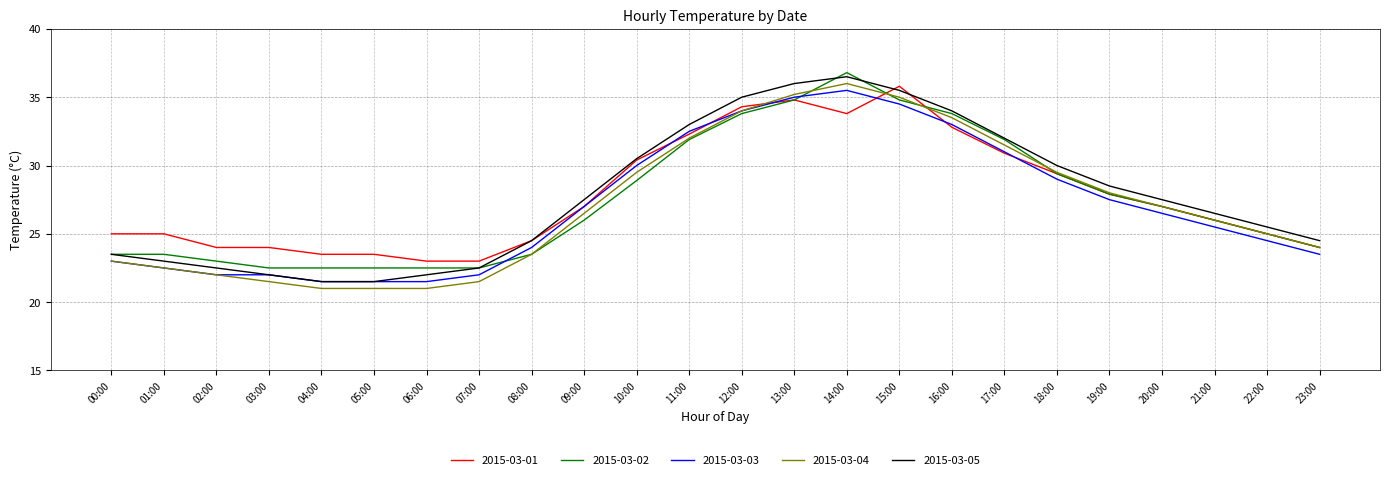

What position from the left is 08:00?

9